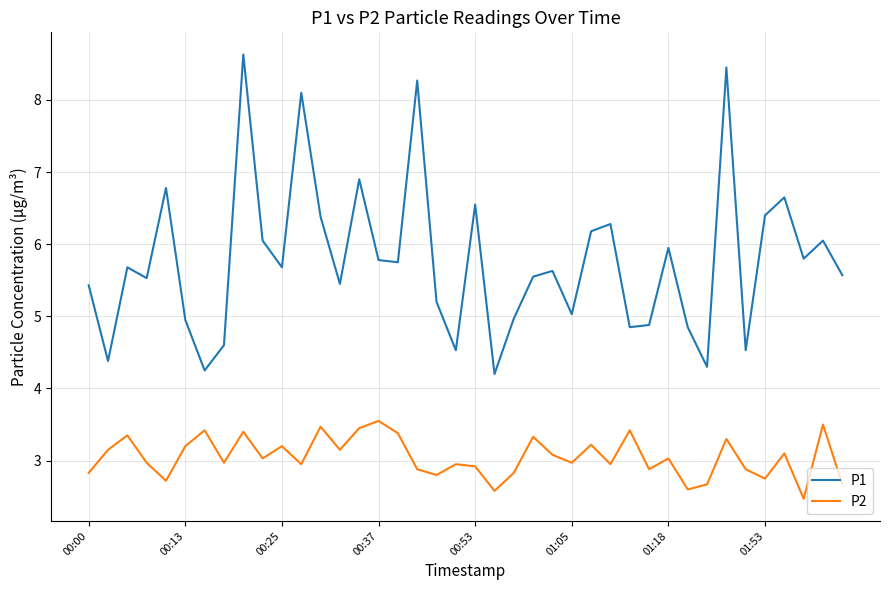

Rank the series by their maximum value, from highest to lowest.

P1, P2